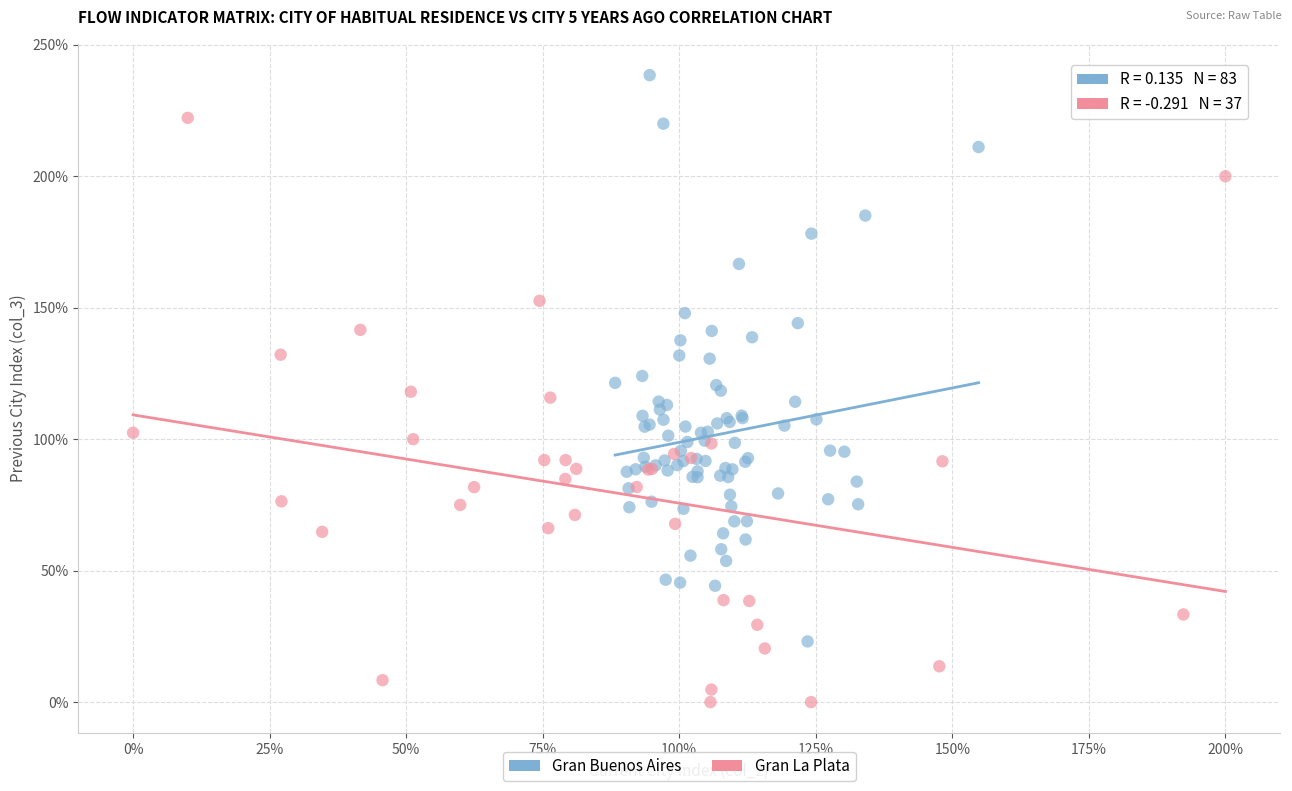

Which series reaches the minimum Y coordinate?

Gran La Plata